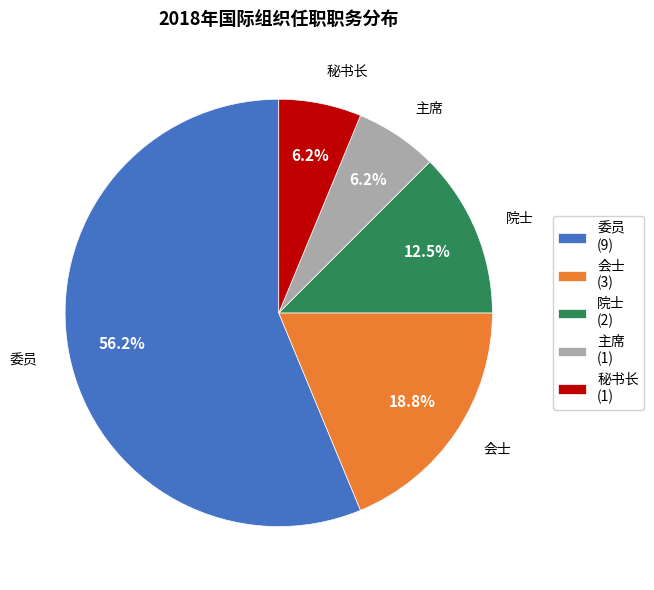

To the nearest percent, what is the average slice percentage?

20%